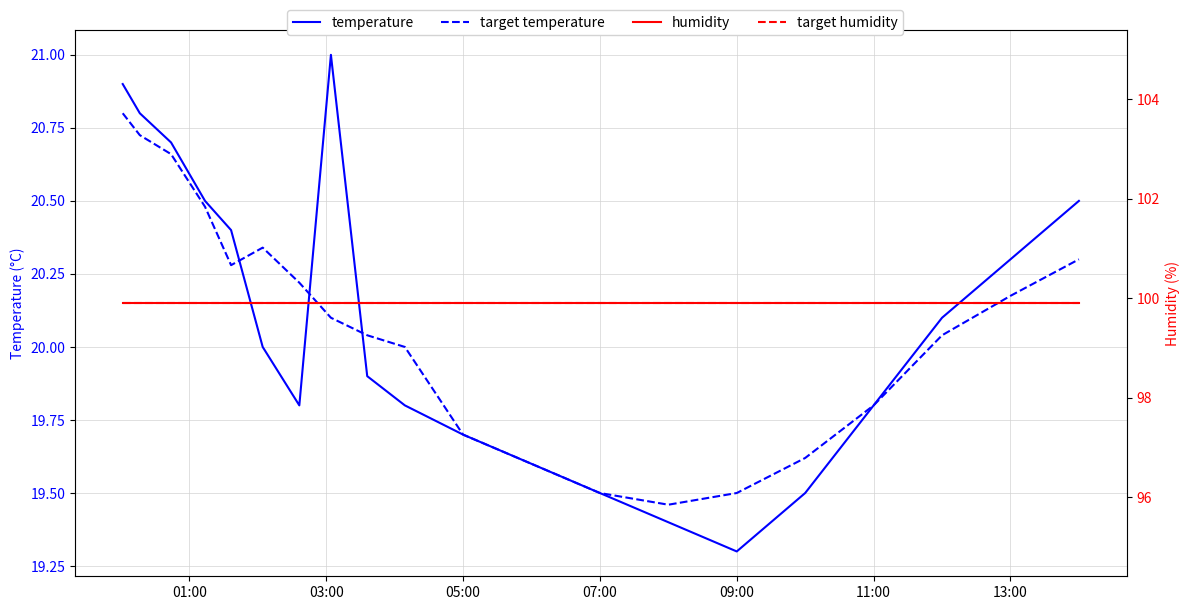

What are all the series names shown in the legend?

temperature, target temperature, humidity, target humidity